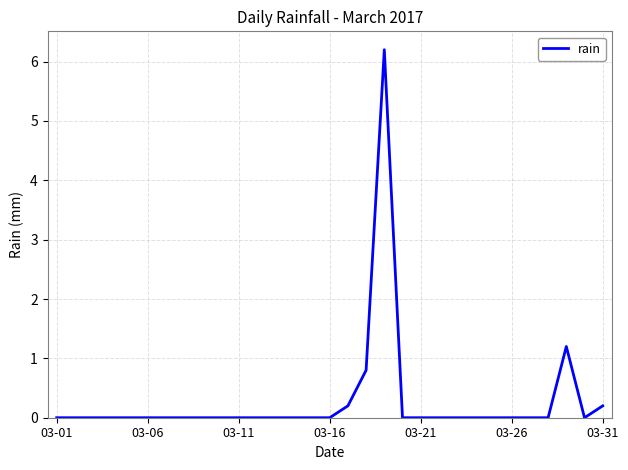

Reading left to right, what are all the values shown in this chart?

0.0	0.0	0.0	0.0	0.0	0.0	0.0	0.0	0.0	0.0	0.0	0.0	0.0	0.0	0.0	0.0	0.2	0.8	6.2	0.0	0.0	0.0	0.0	0.0	0.0	0.0	0.0	0.0	1.2	0.0	0.2